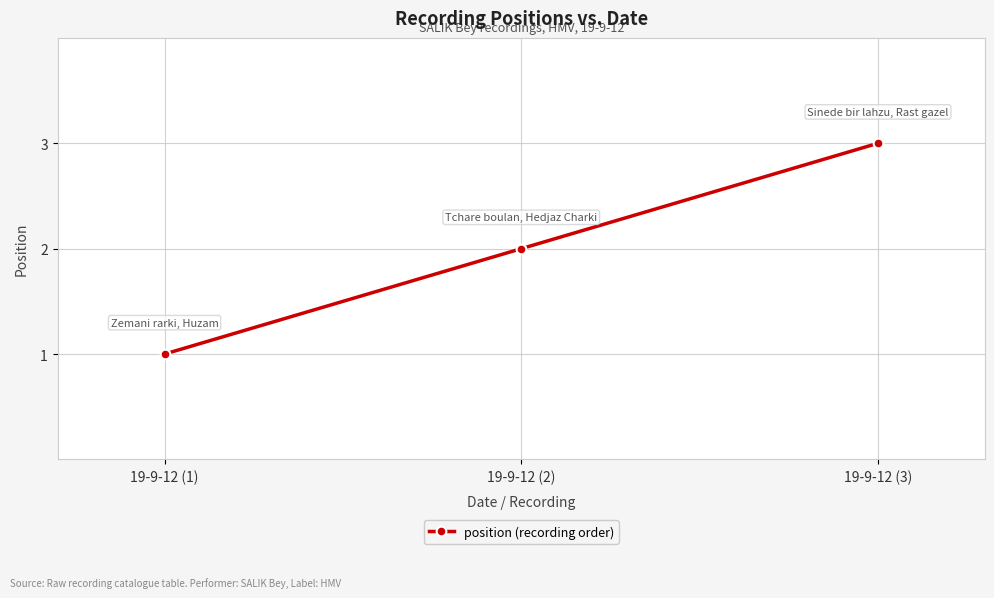

What is the minimum value shown in the chart?

1